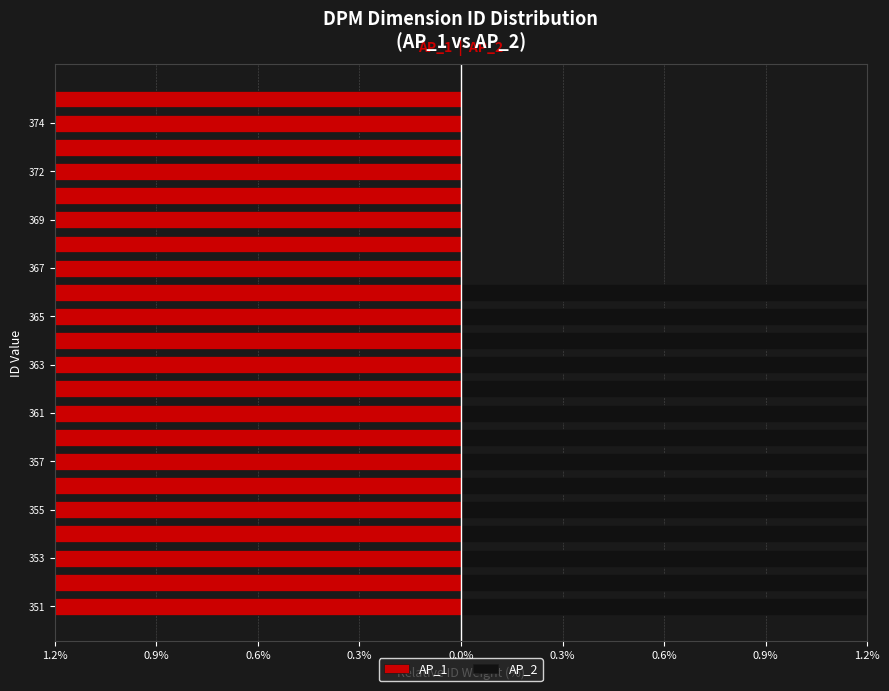

Is it true that AP_2 equals 0.0 at 21?

True